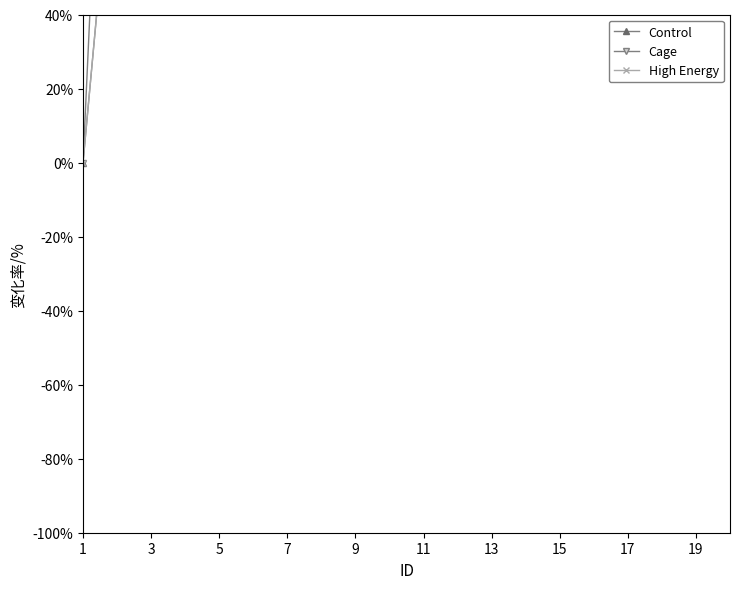

True or false: Control has more than 1 interior local peaks.

False